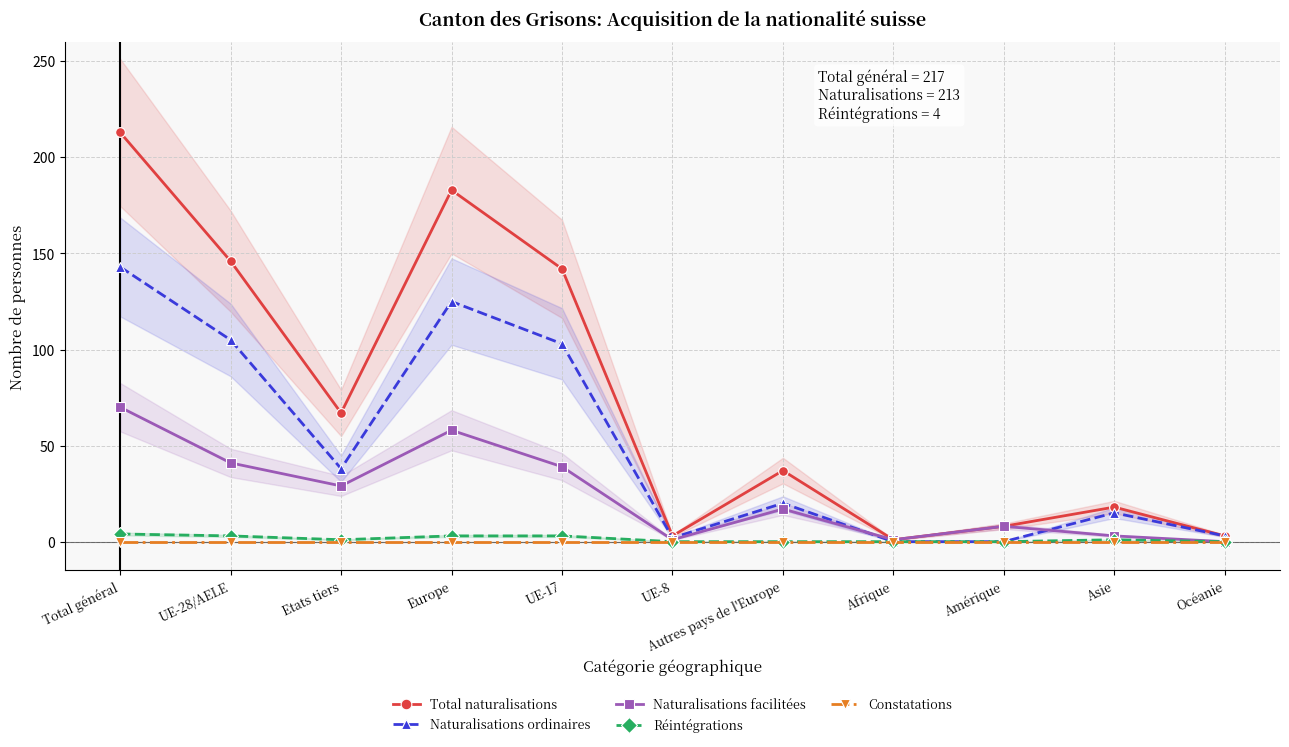

Which category has the highest value in the Total naturalisations series?

Total général